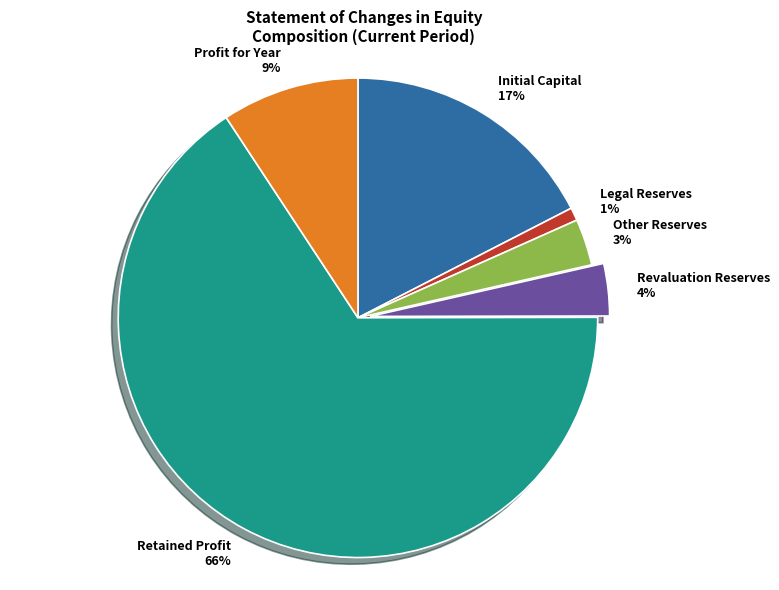

The Initial Capital 17% slice represents 24% of the pie. True or false?

False